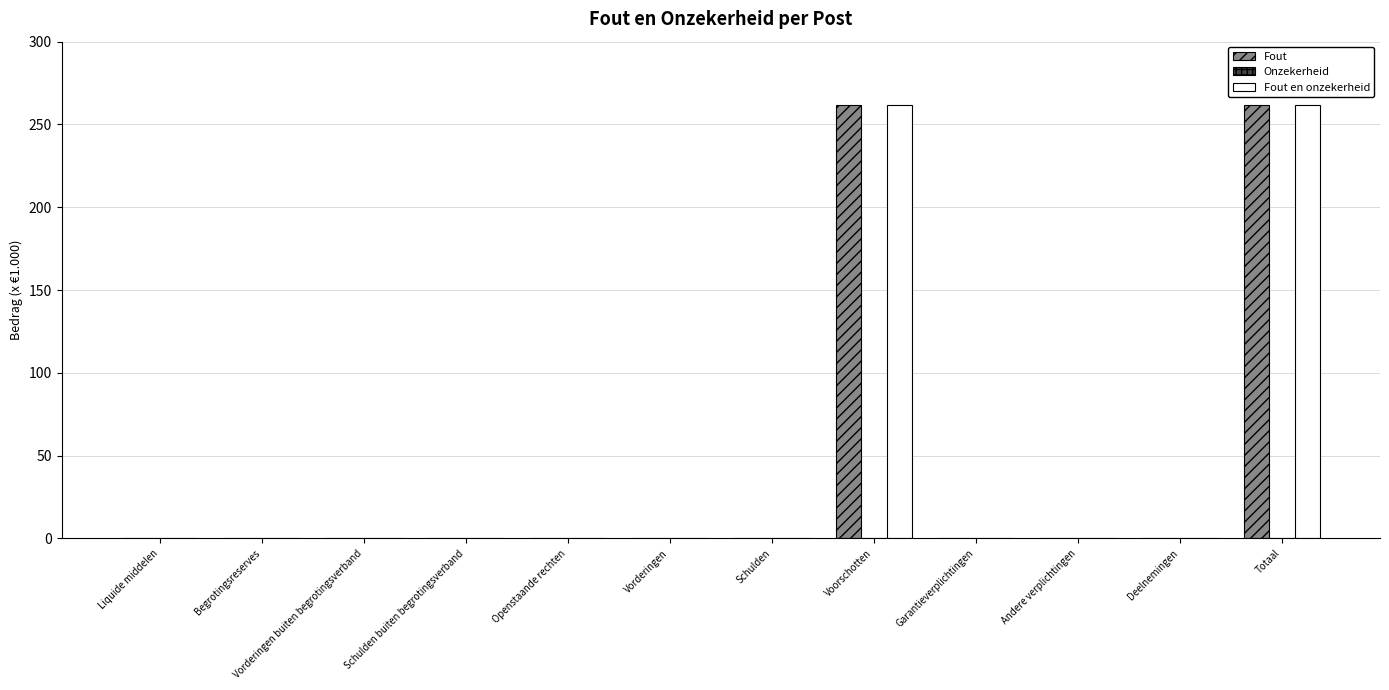

The value of Fout at Deelnemingen is -90. True or false?

False